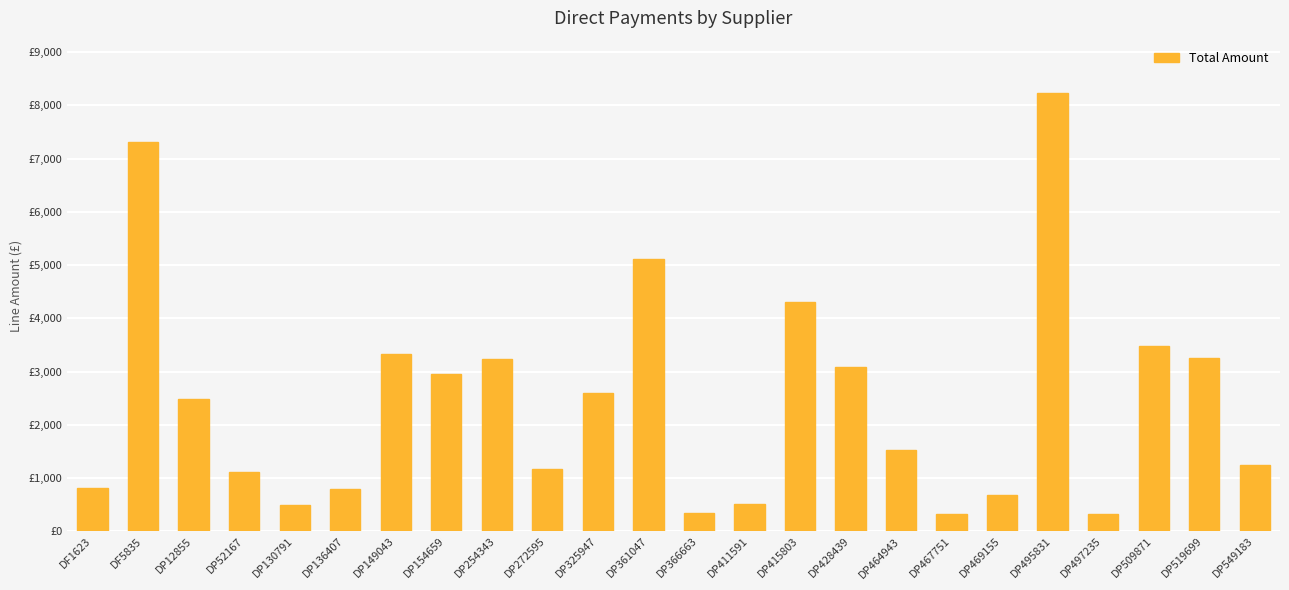

What is the label of the 15th bar from the left?

DP415803